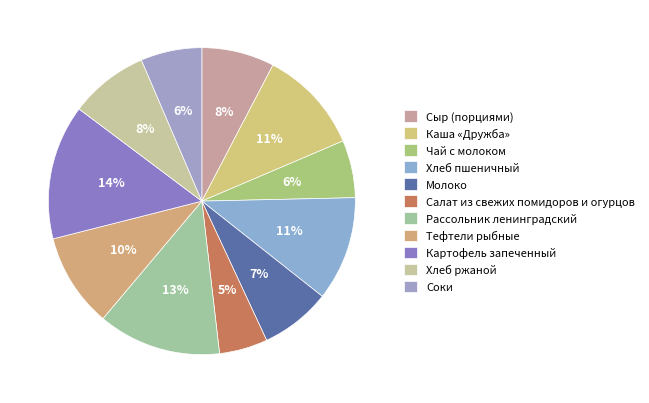

Which slice is the largest?

Картофель запеченный